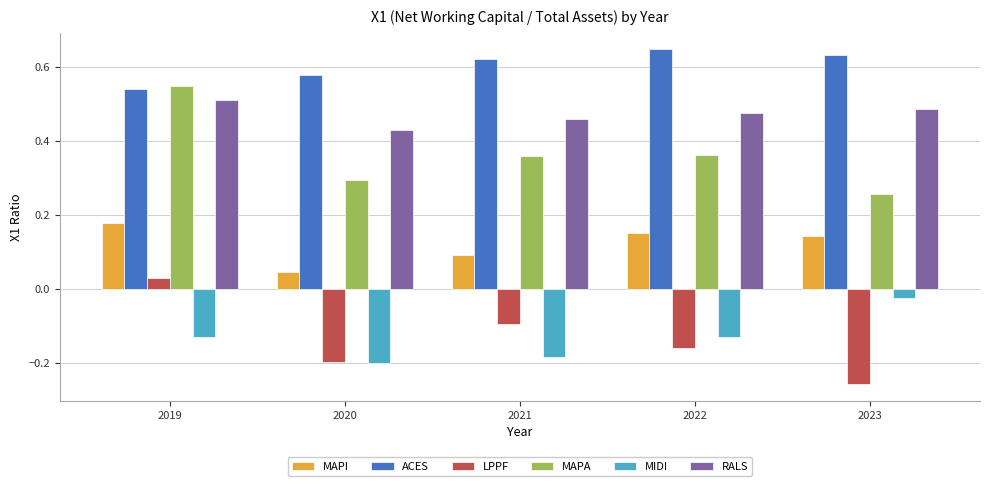

Count the number of categories in the chart.

5